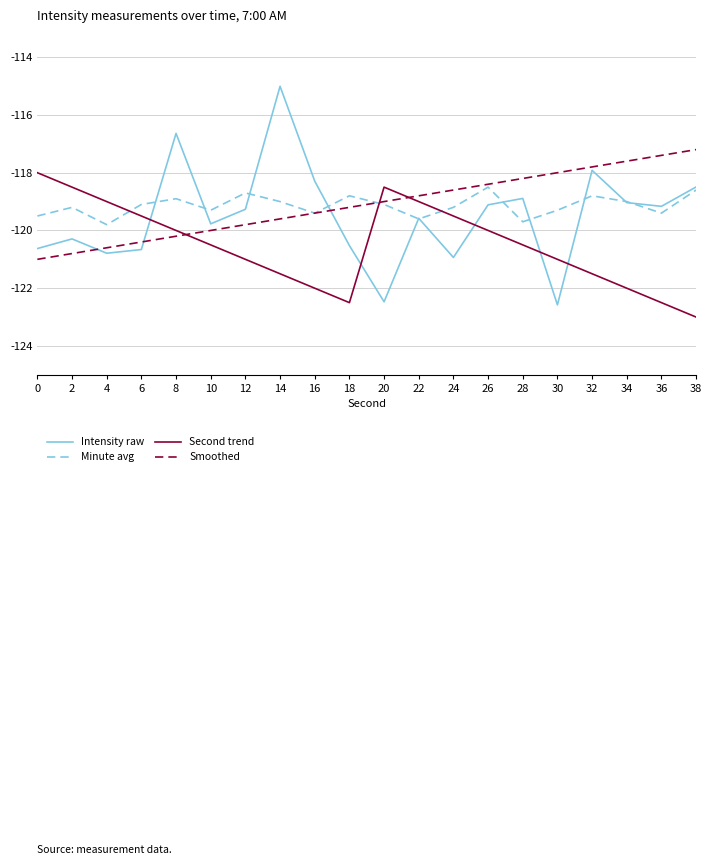

Is the value of Minute avg at 32 greater than the value of Second trend at 24?

Yes